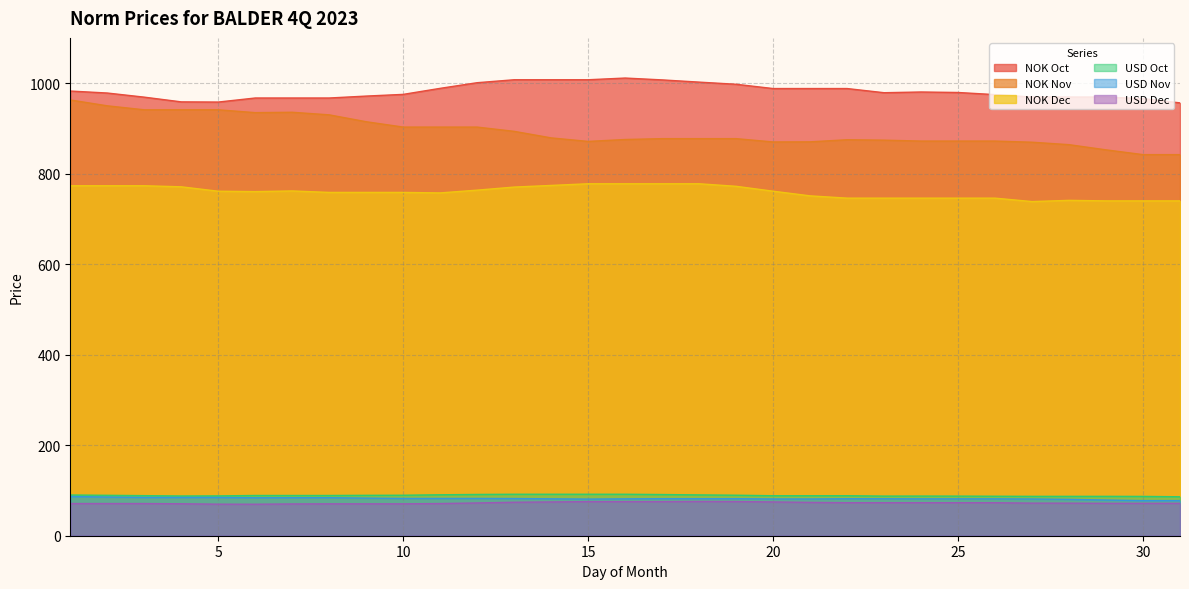

Which series has the widest spread of values?

NOK Nov